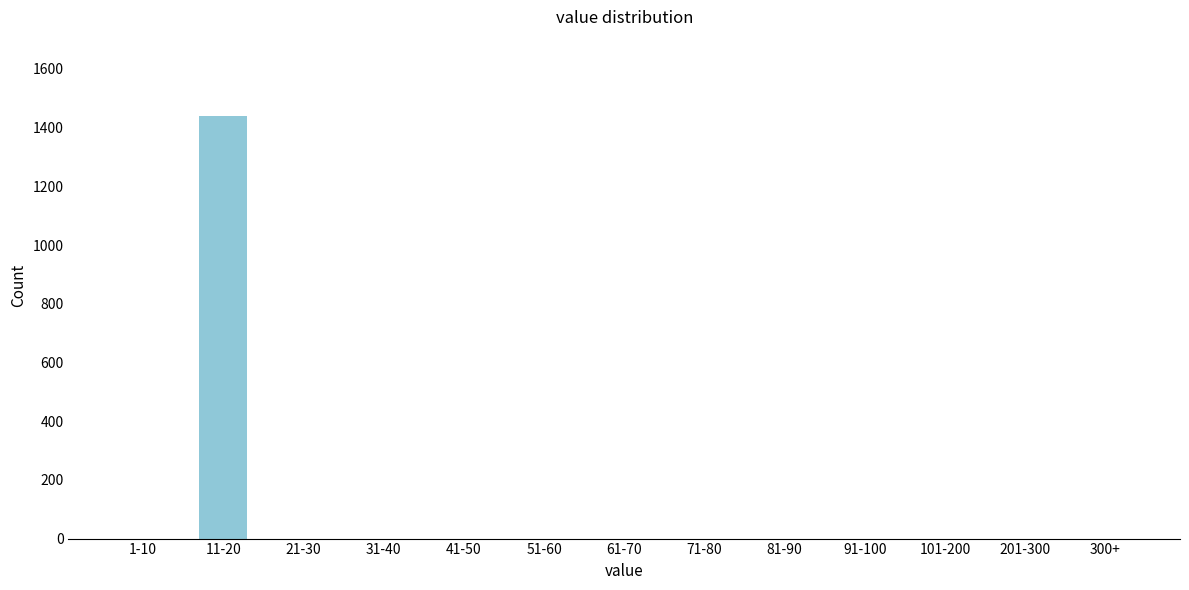

Reading left to right, extract all data points from this chart.

1-10=0	11-20=1440	21-30=0	31-40=0	41-50=0	51-60=0	61-70=0	71-80=0	81-90=0	91-100=0	101-200=0	201-300=0	300+=0